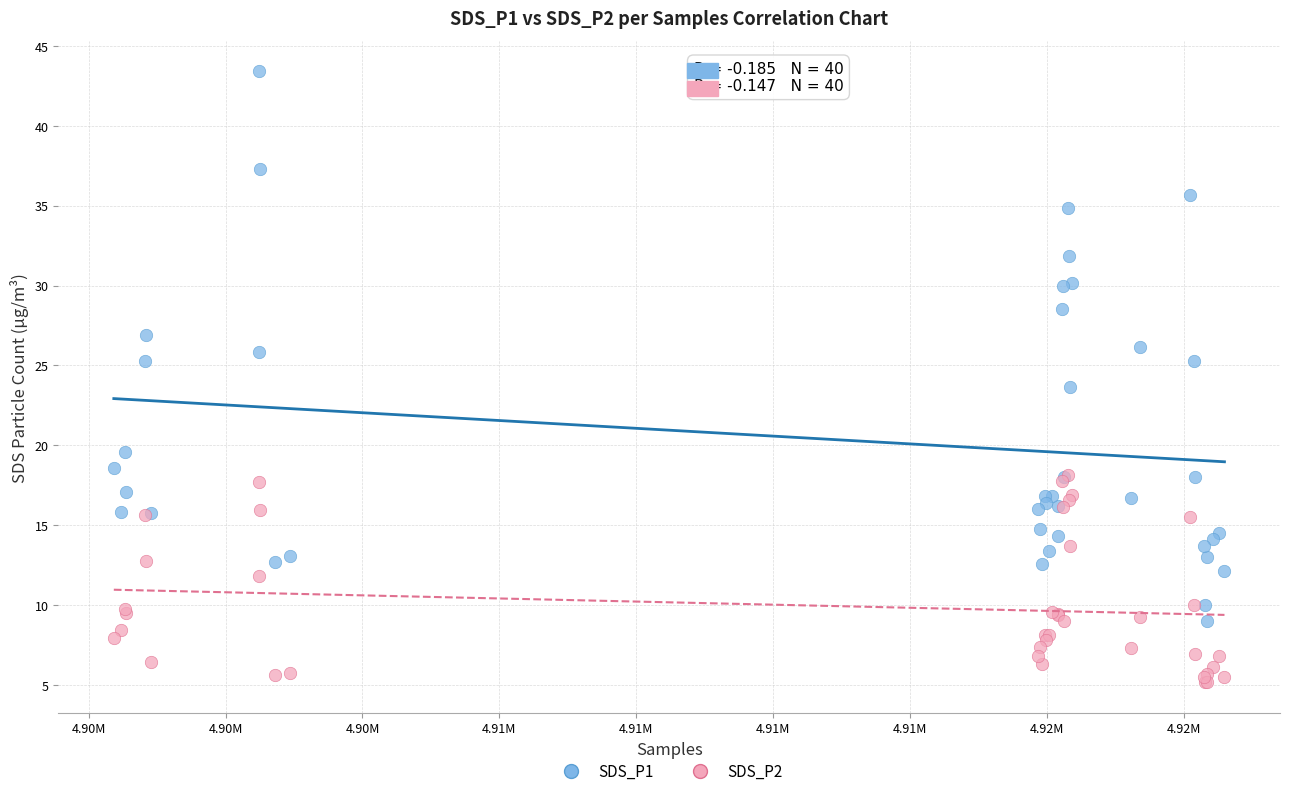

What are all the series names shown in the legend?

SDS_P1, SDS_P2